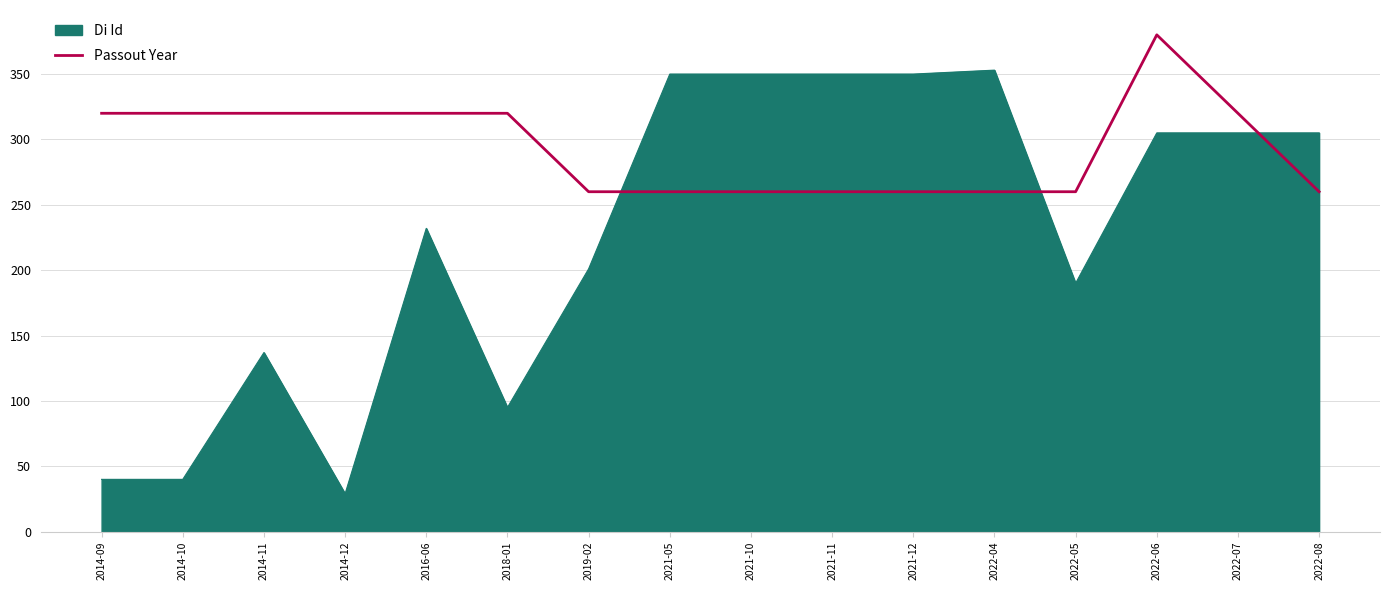

List the series in order of their peak value, lowest first.

Di Id, Passout Year